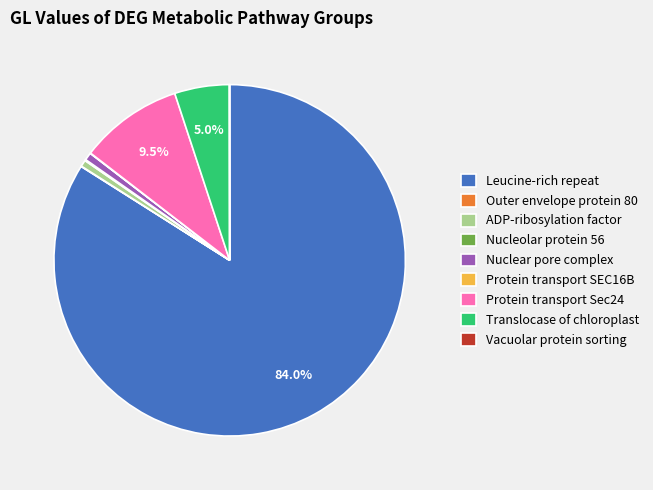

Does Leucine-rich repeat represent more than half of the total?

Yes